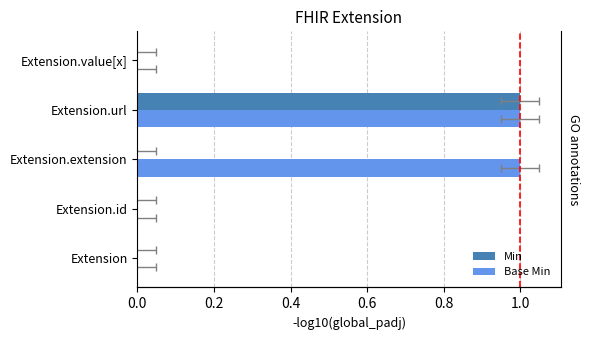

Reading left to right, list all the values displayed in this chart.

Min: 0	0	0	1	0
Base Min: 0	0	1	1	0